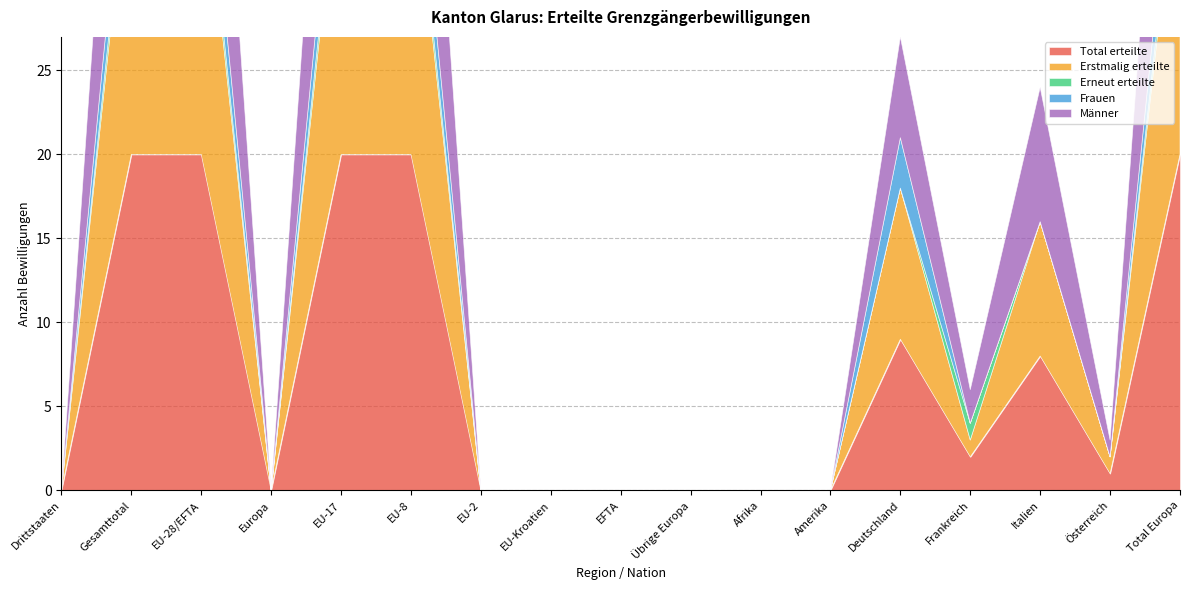

Count the number of categories in the chart.

17